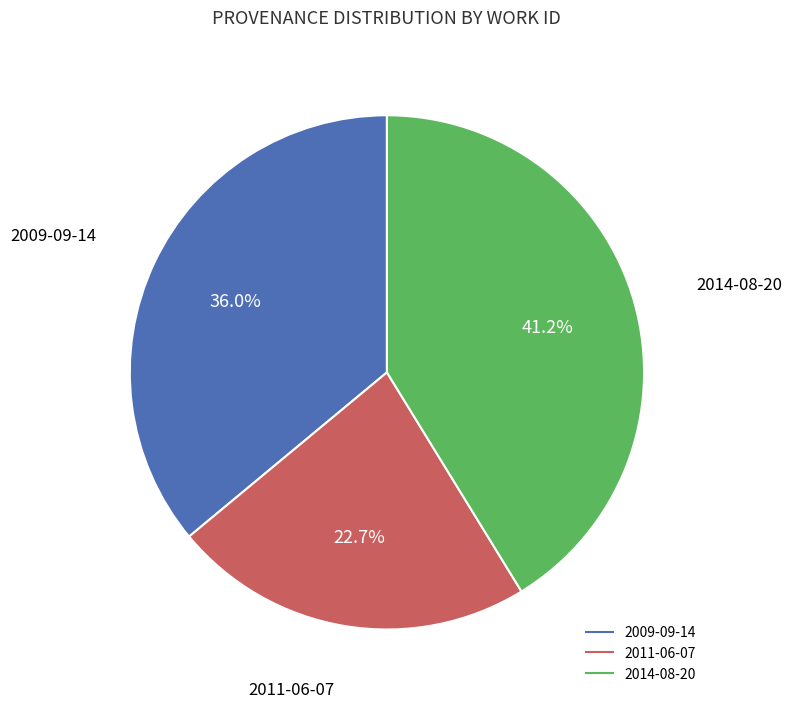

What is the ratio of the value at 2009-09-14 to the value at 2014-08-20?

0.9